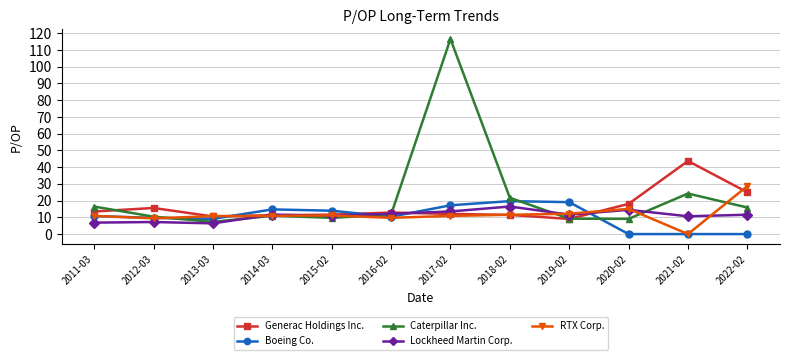

What is the highest value of the Lockheed Martin Corp. series?

16.5